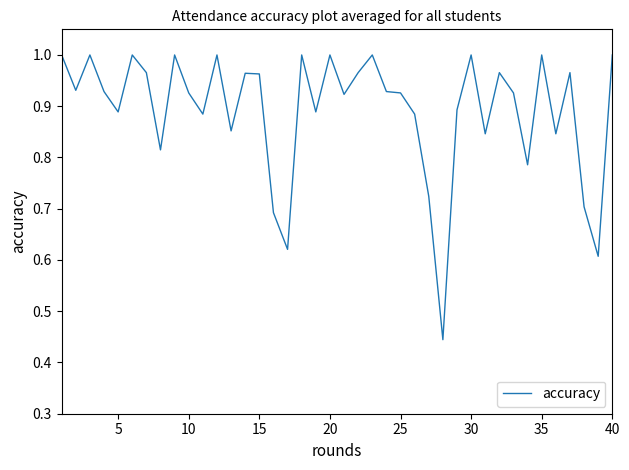

What is the smallest value displayed?

0.4